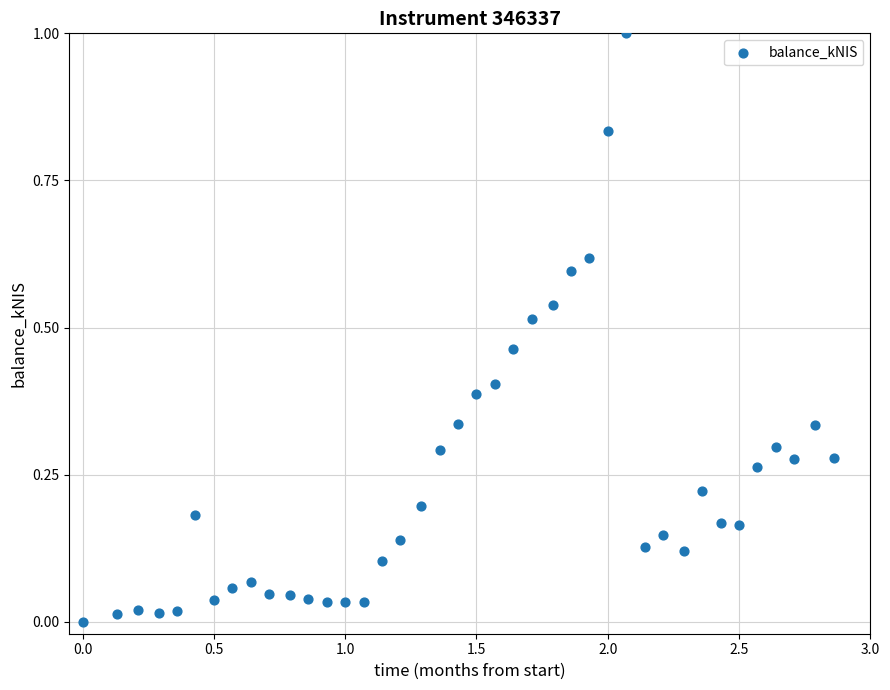

What is the range of Y values (max minus min)?

1.0